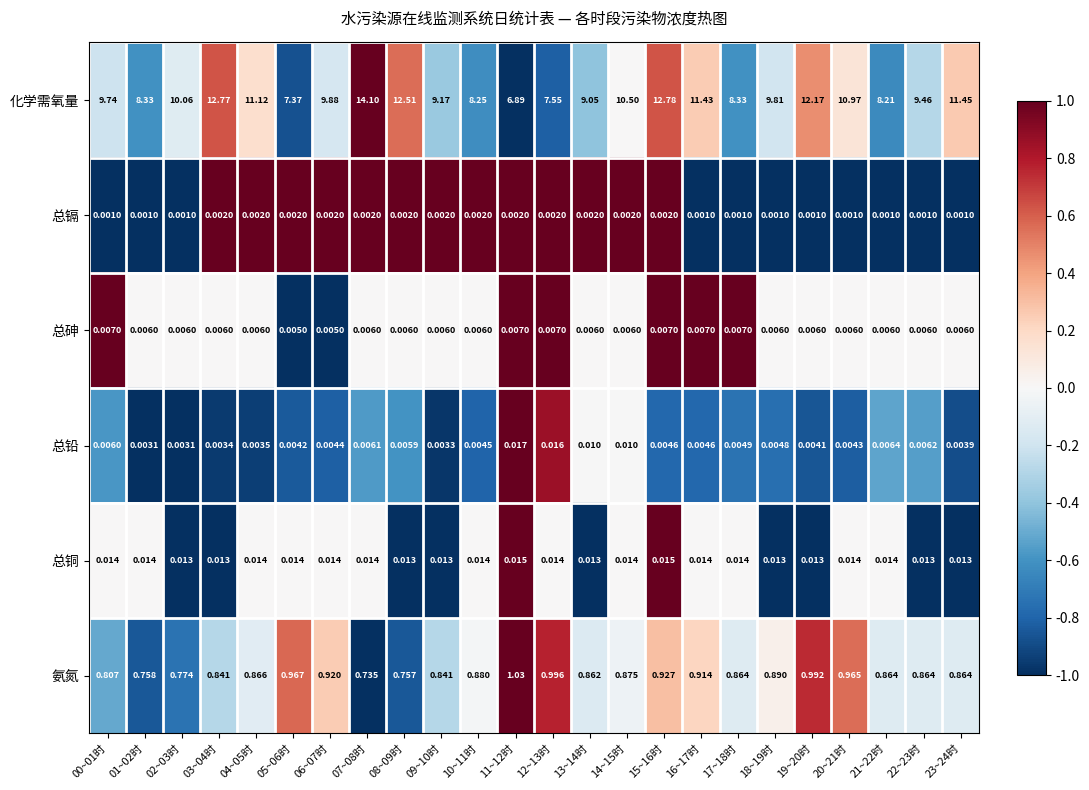

Which series has the largest range (max minus min)?

化学需氧量